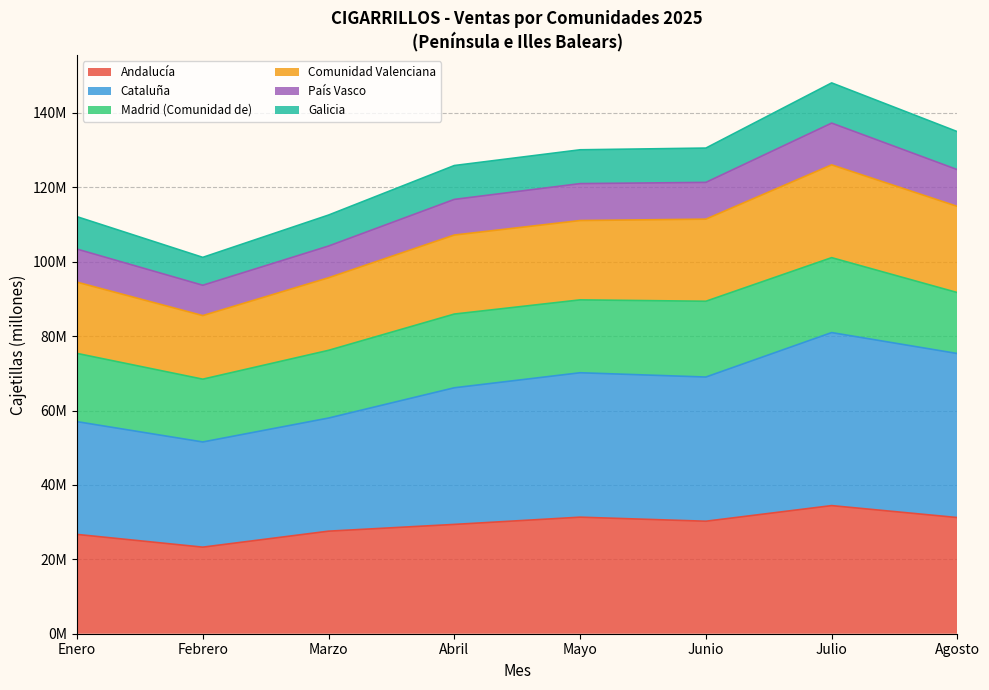

Where is País Vasco nearest to the value 115485226?

Abril